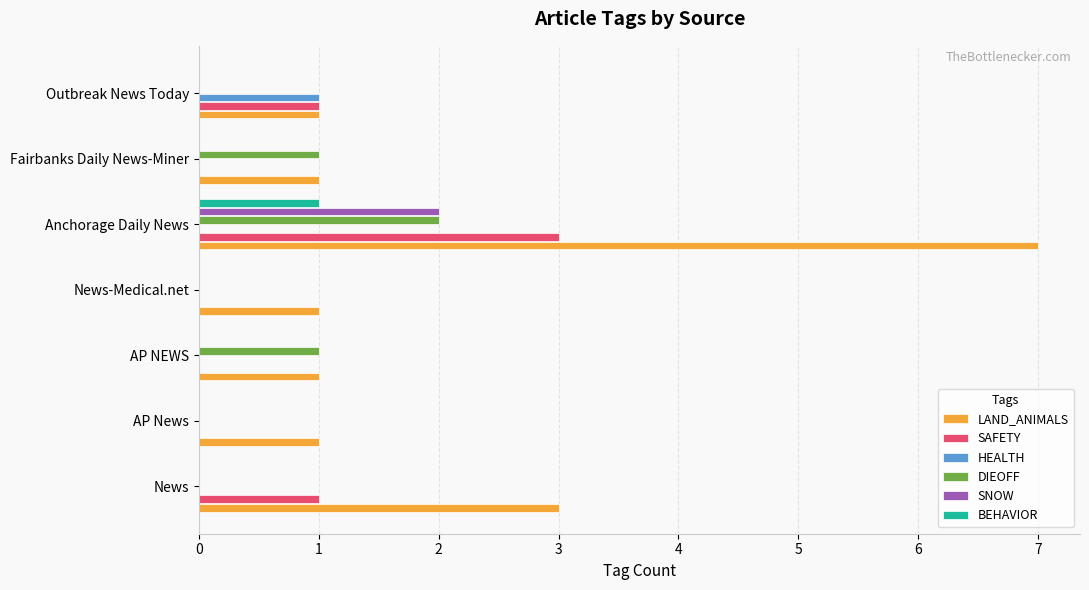

Between Anchorage Daily News and Outbreak News Today, which series saw the biggest shift?

LAND_ANIMALS